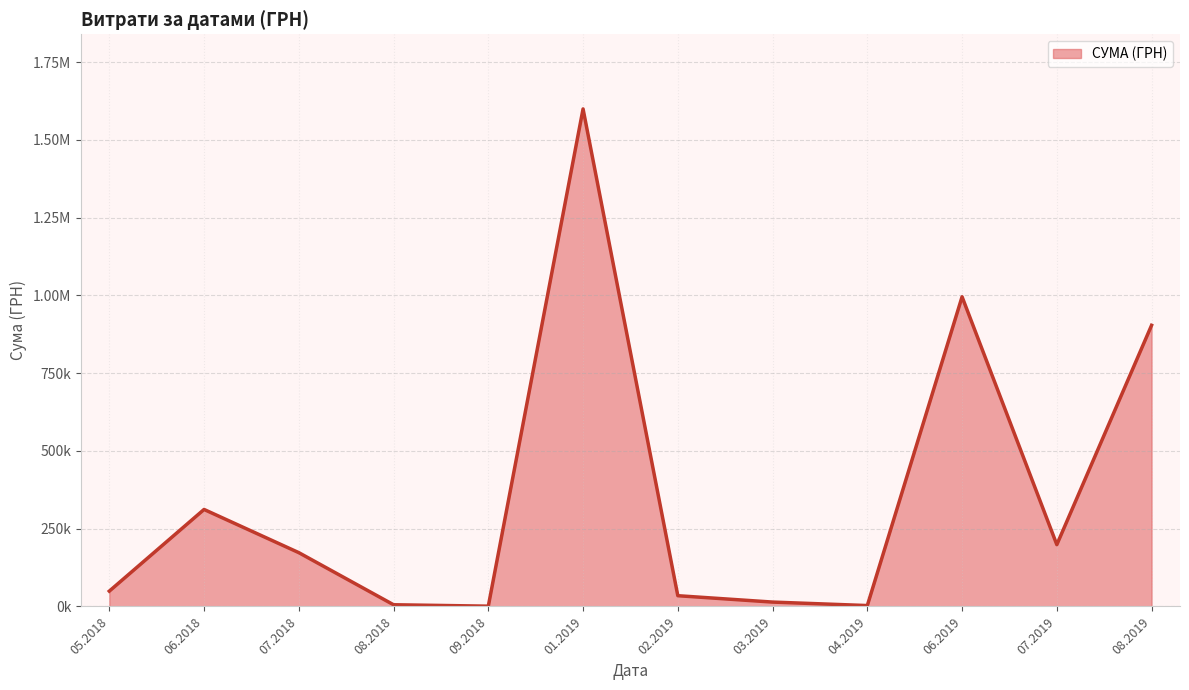

How many data points are above 172951?

6